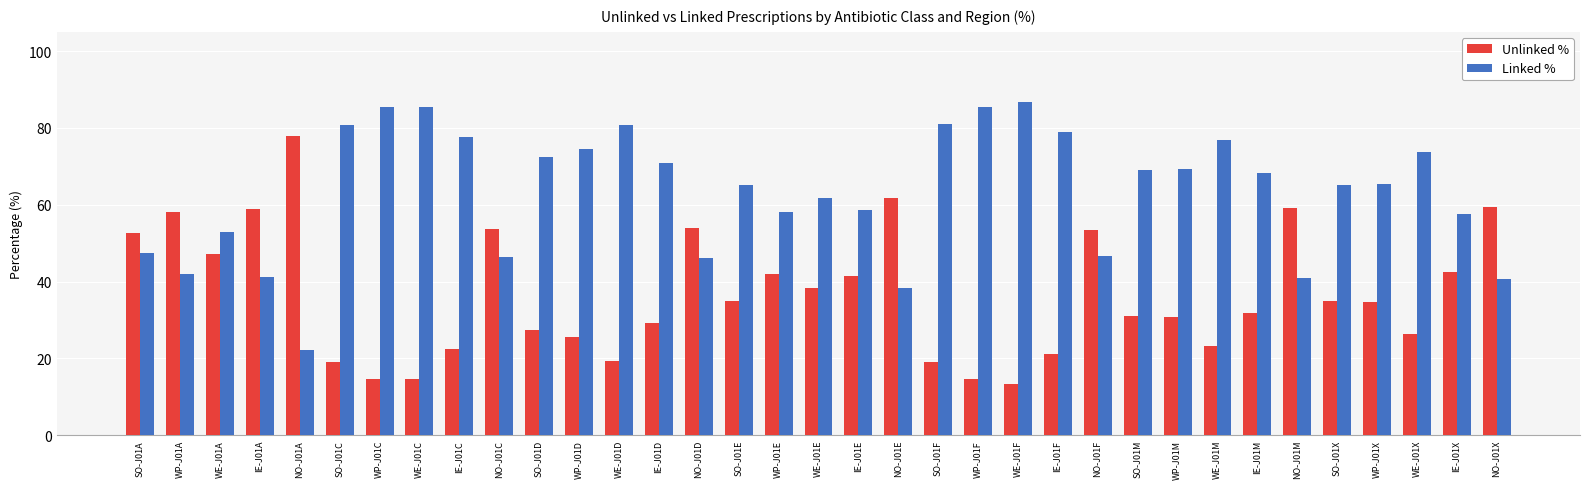

How many categories are shown in the chart?

35